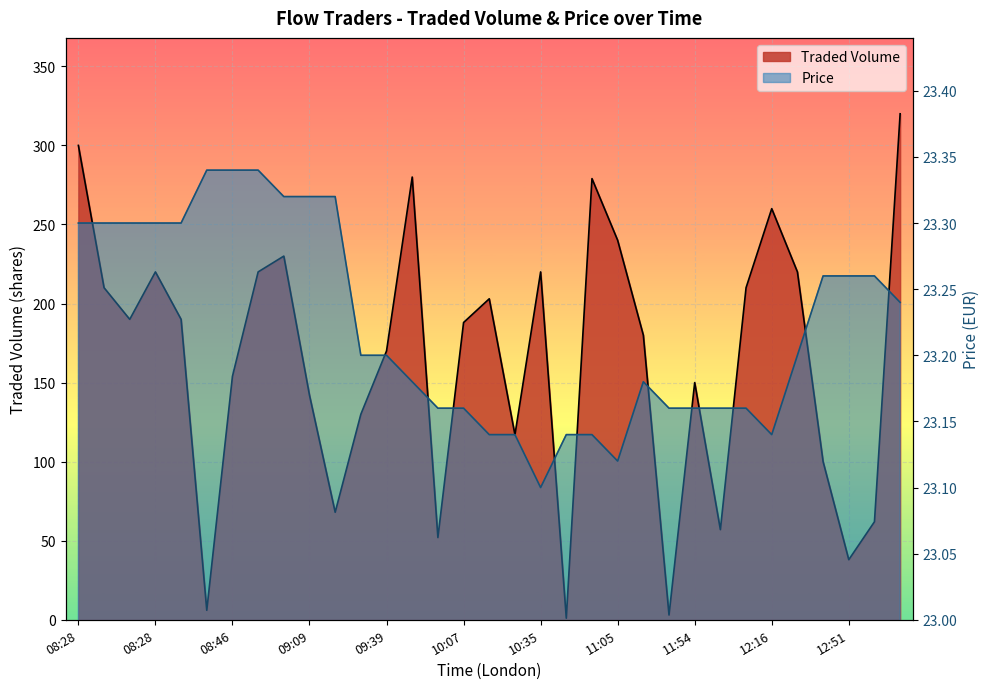

What is the difference between the highest and lowest values at 10:35?

196.9